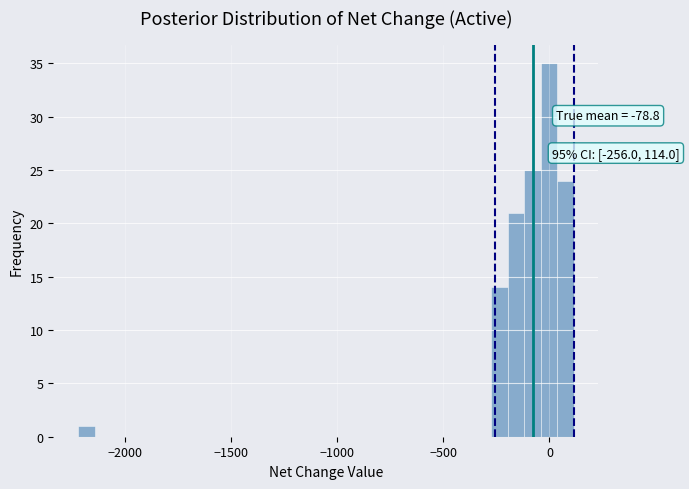

Read against the x-axis, roughly where is the centre of the tallest bar?

0